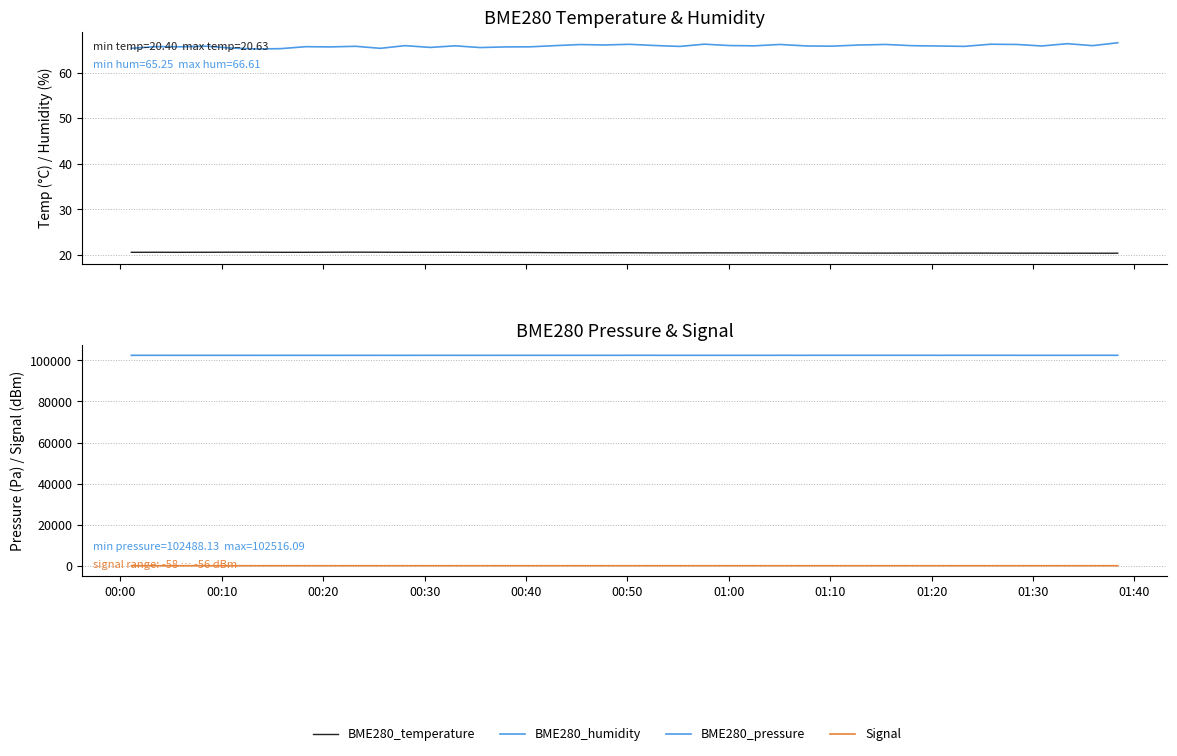

At how many categories does at least one series exceed 90667?

40